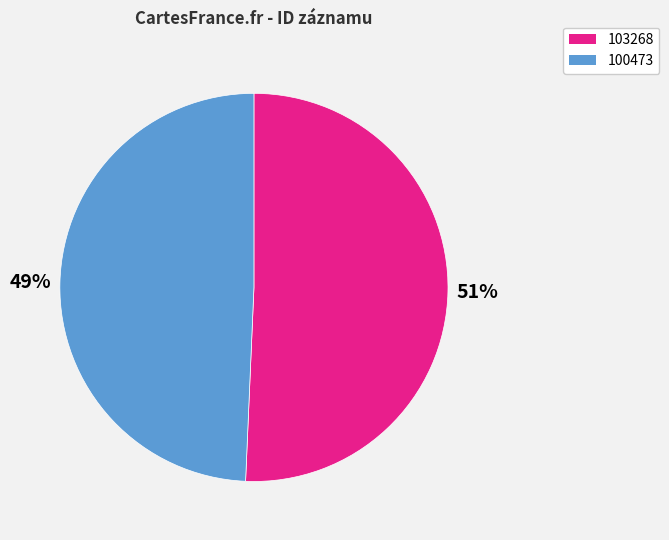

What is the ratio of the value at 100473 to the value at 103268?

1.0